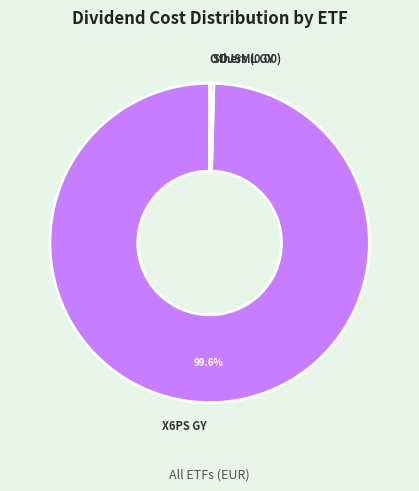

Is the sum of X6PS GY and SDJSML GY greater than half?

Yes